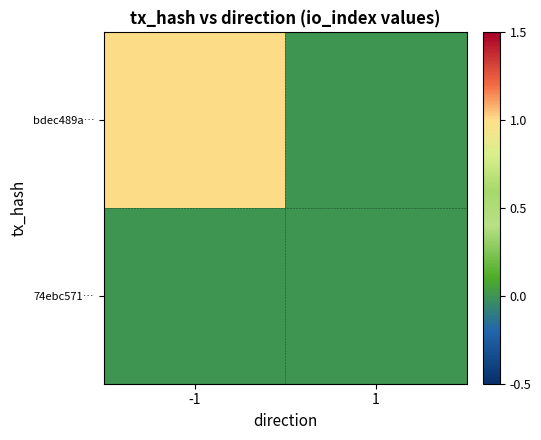

Between -1 and 1, which series saw the biggest shift?

bdec489a…